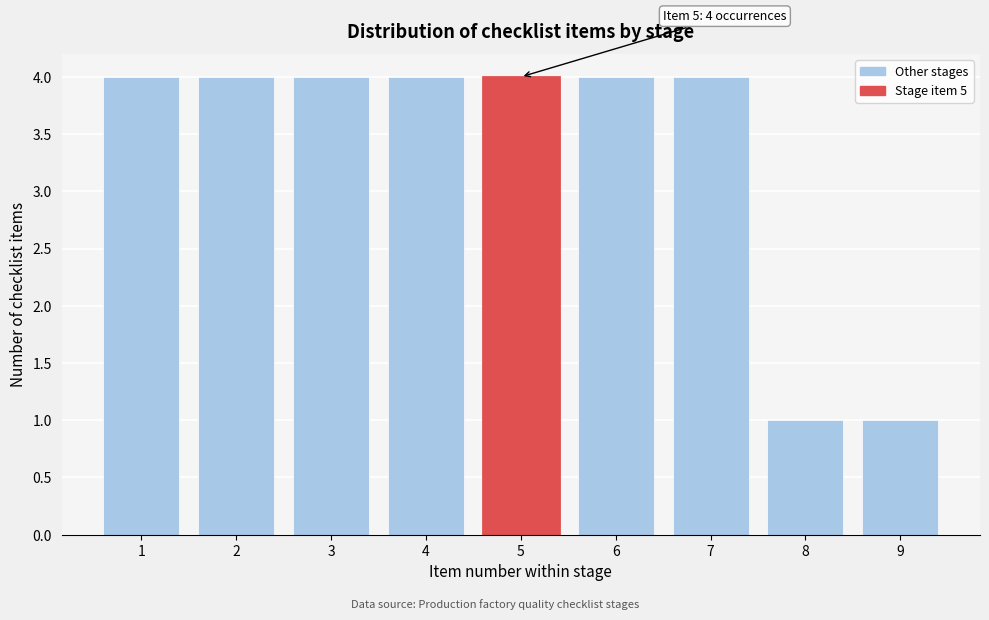

Reading left to right, list all the values displayed in this chart.

4	4	4	4	4	4	4	1	1